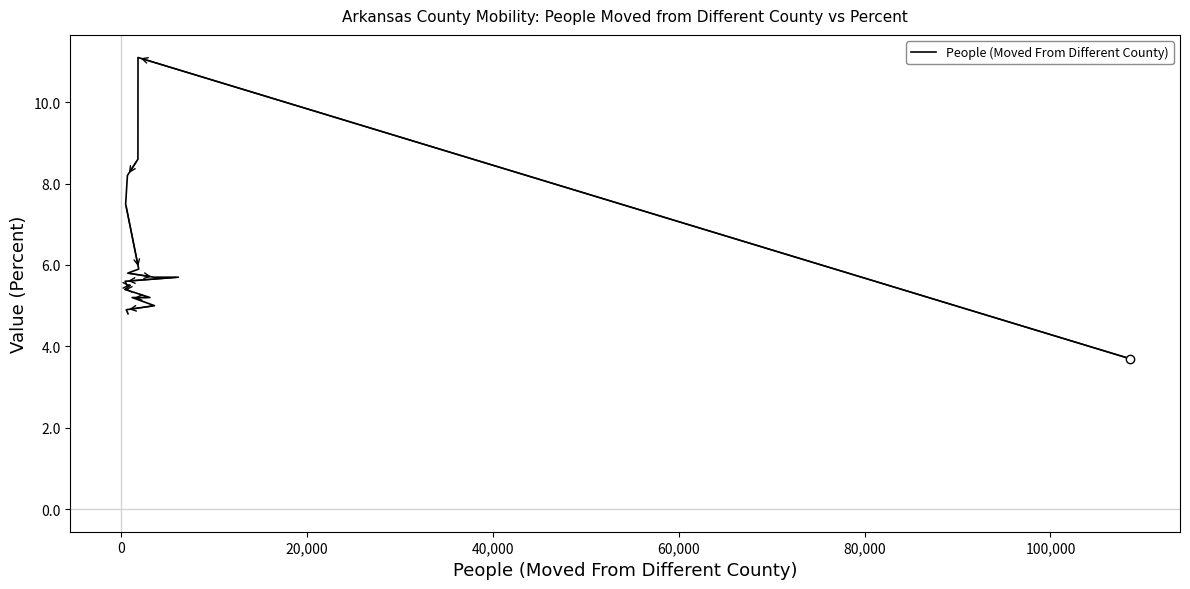

What is the smallest value displayed?

3.7